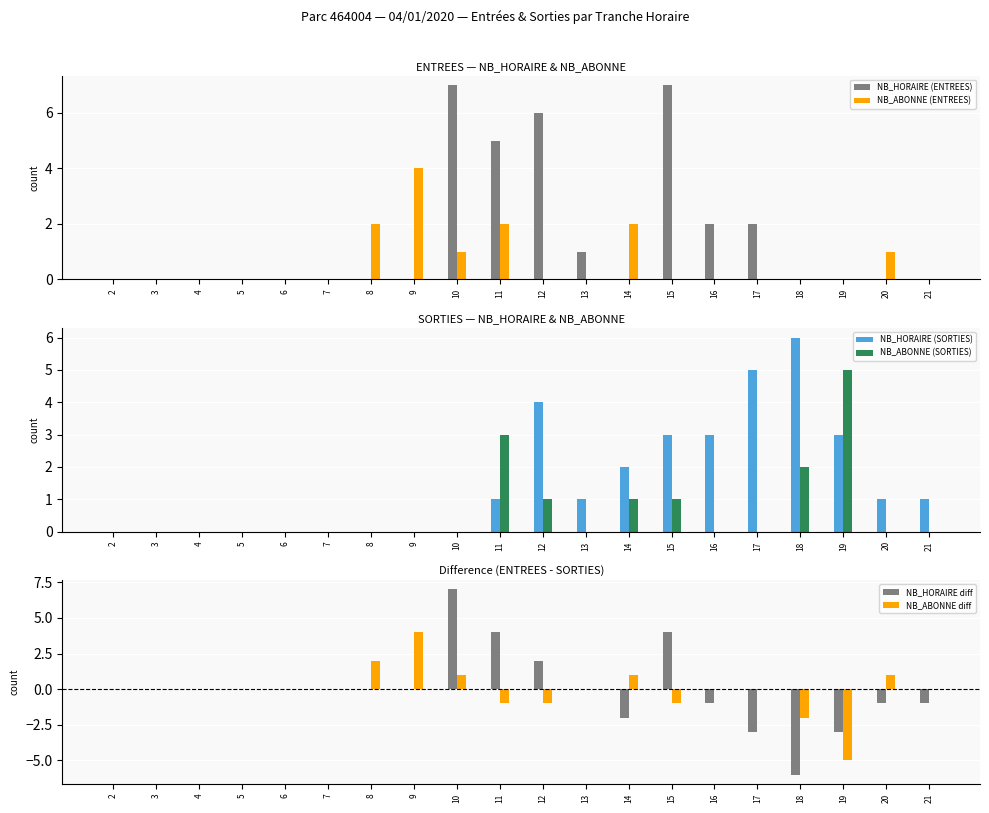

Which series has the largest range (max minus min)?

NB_HORAIRE diff